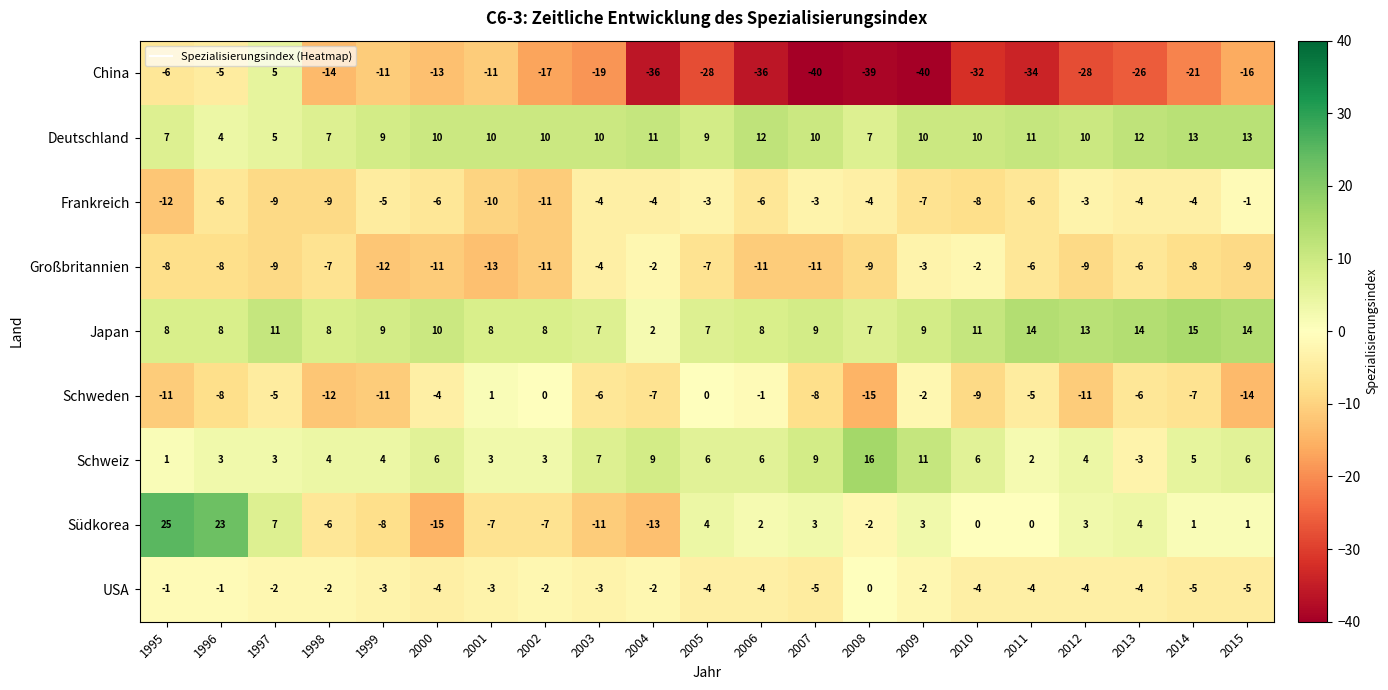

Which series has the widest spread of values?

China